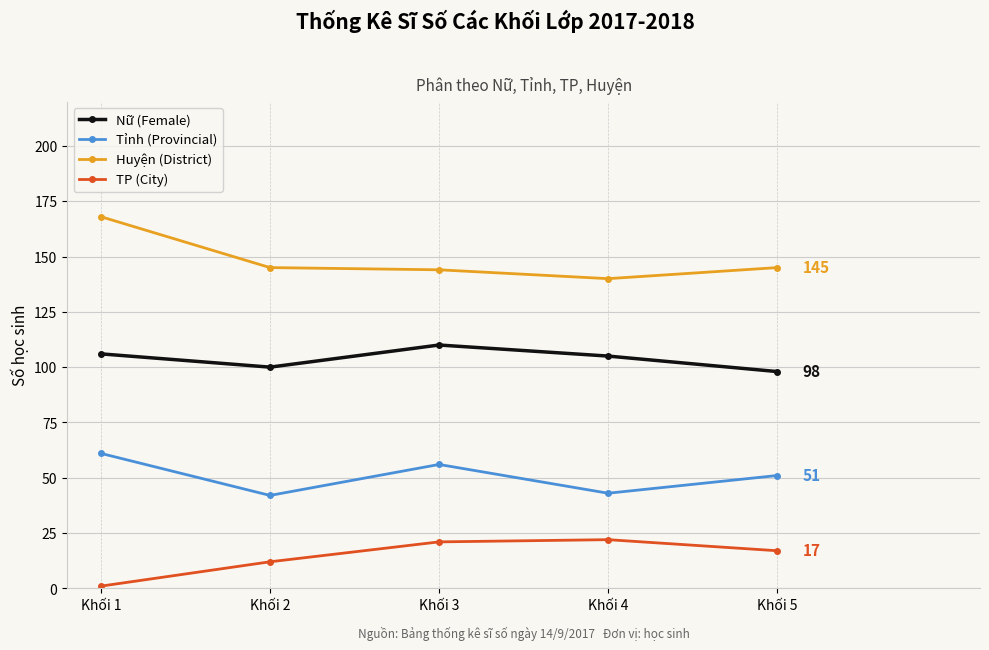

What is the value of the Huyện (District) point at the 3rd from the left?

144